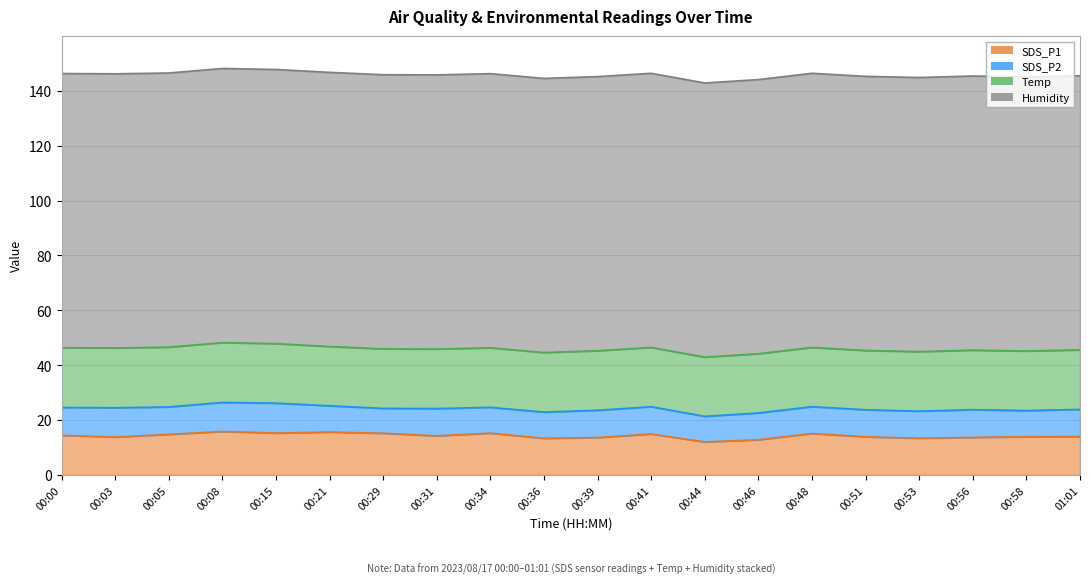

Which has a higher value, 00:39 or 00:03?

00:03